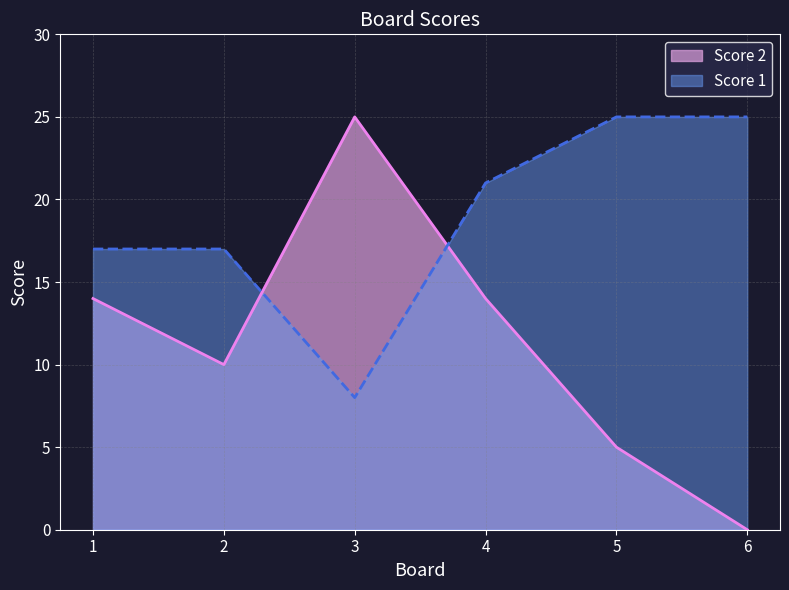

Which series has the largest range (max minus min)?

Score 2